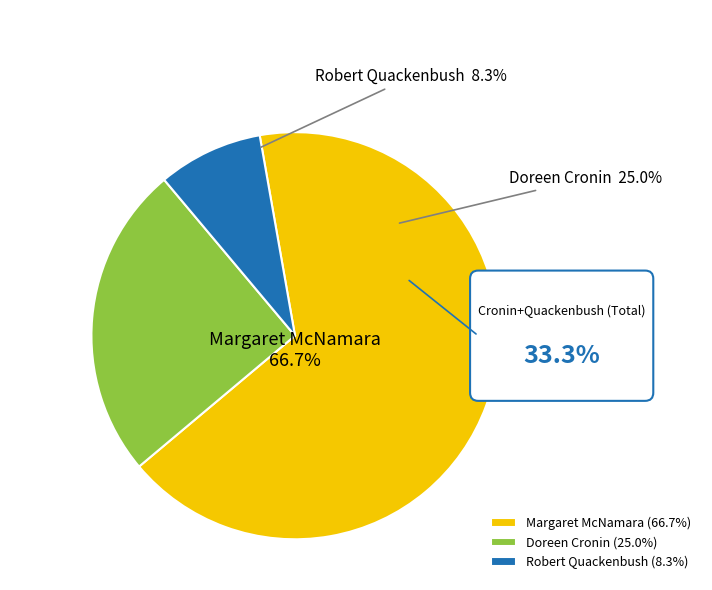

To the nearest percent, what percentage of the pie is Margaret McNamara (18749671)?

67%